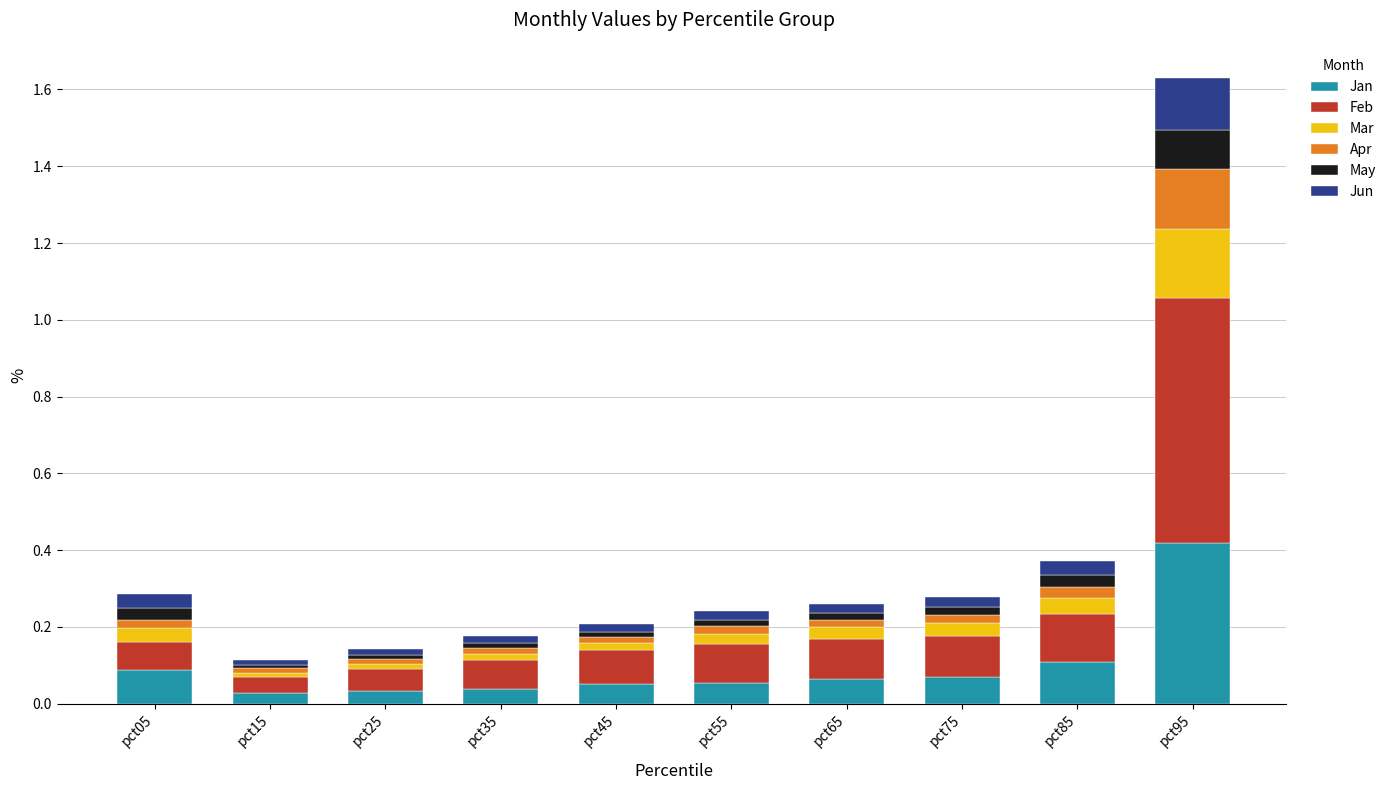

How many bars are there in total?

10